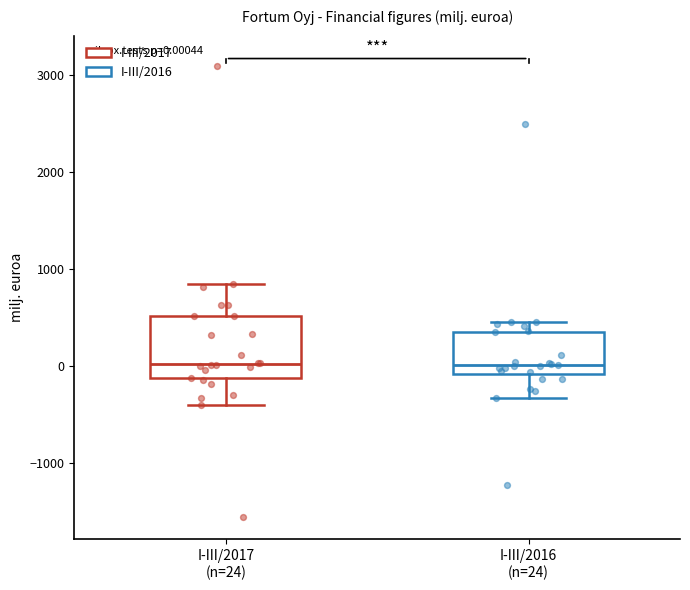

Which box is the tallest, from its lower edge to its upper edge?

I-III/2017 (n=24)